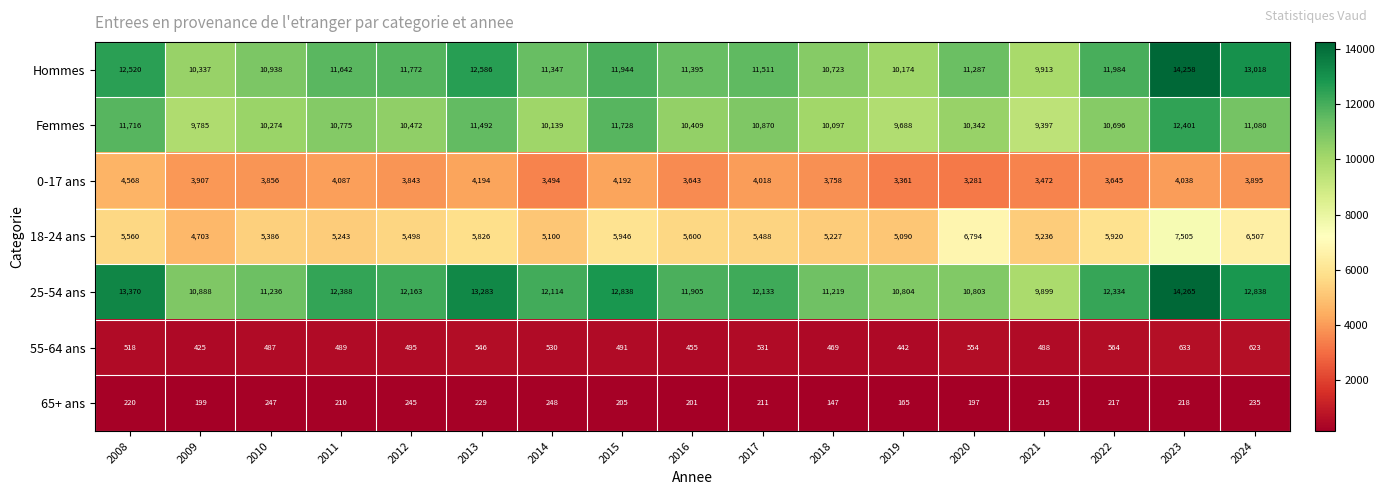

Count the number of categories in the chart.

17